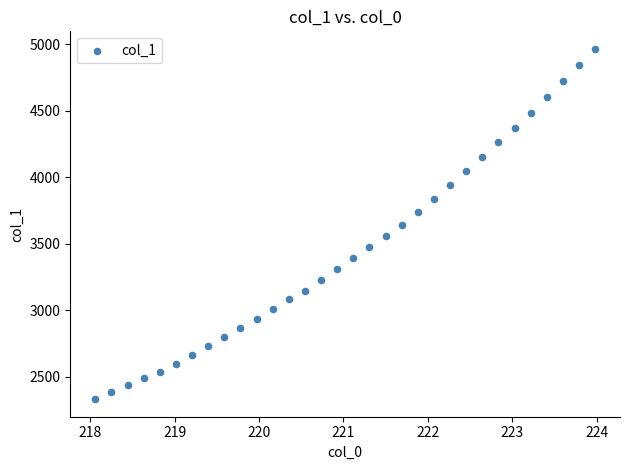

What is the range of X values (max minus min)?

5.9